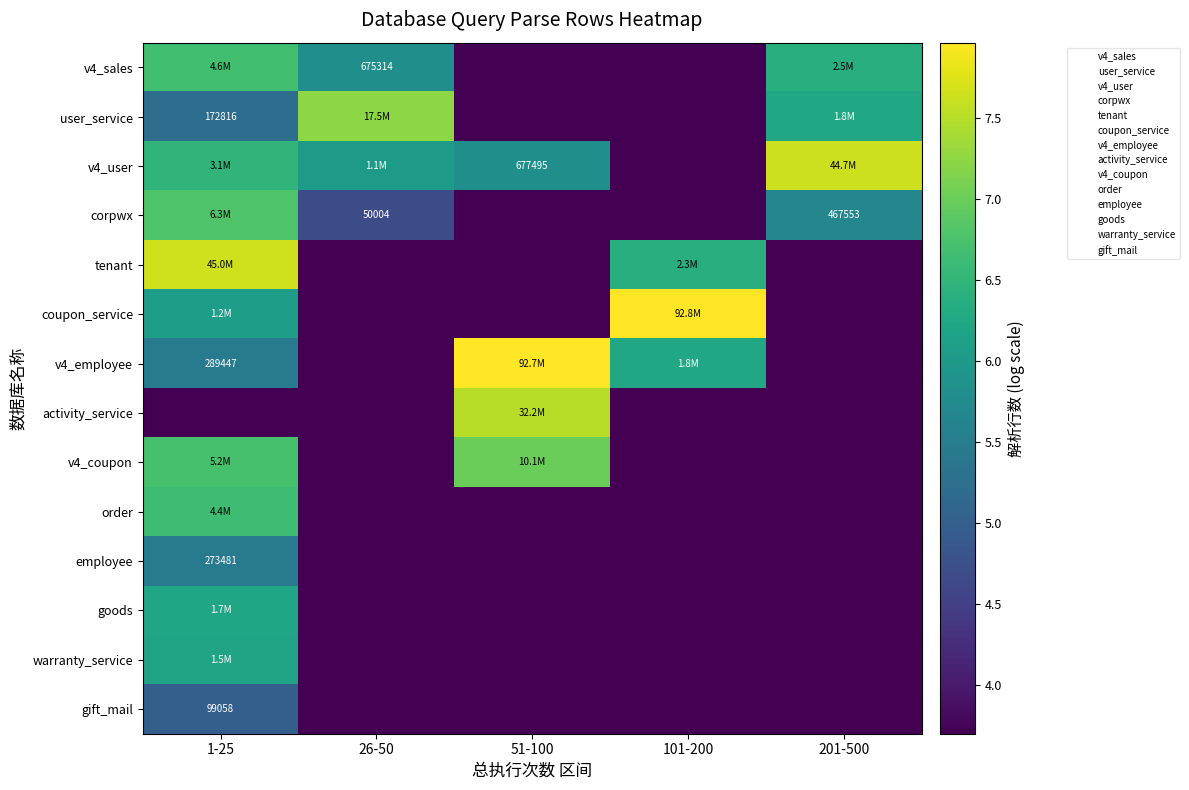

True or false: order has a value of 3.7 at 201-500.

True